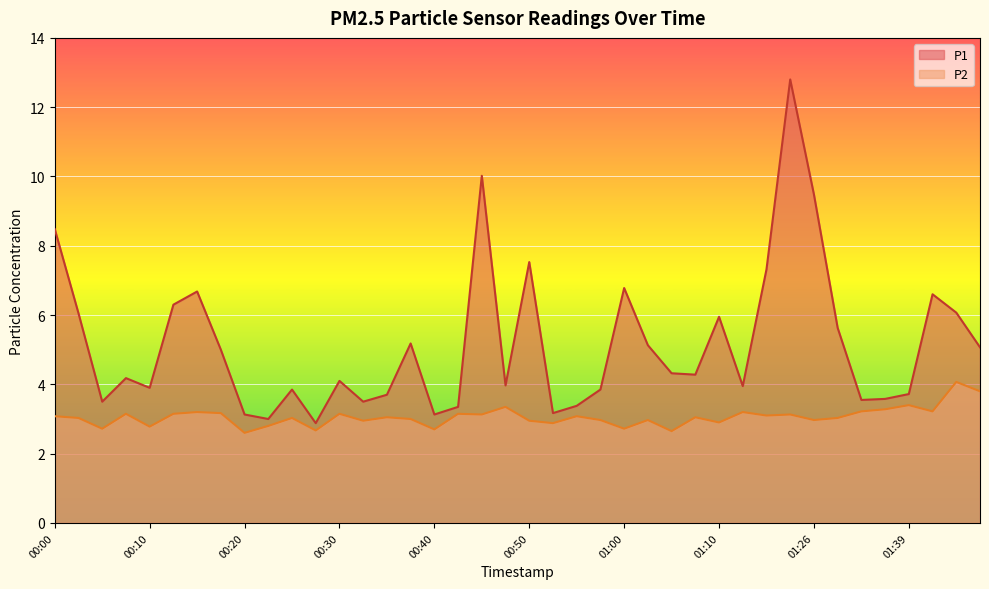

At which label does P2 reach its minimum?

00:20